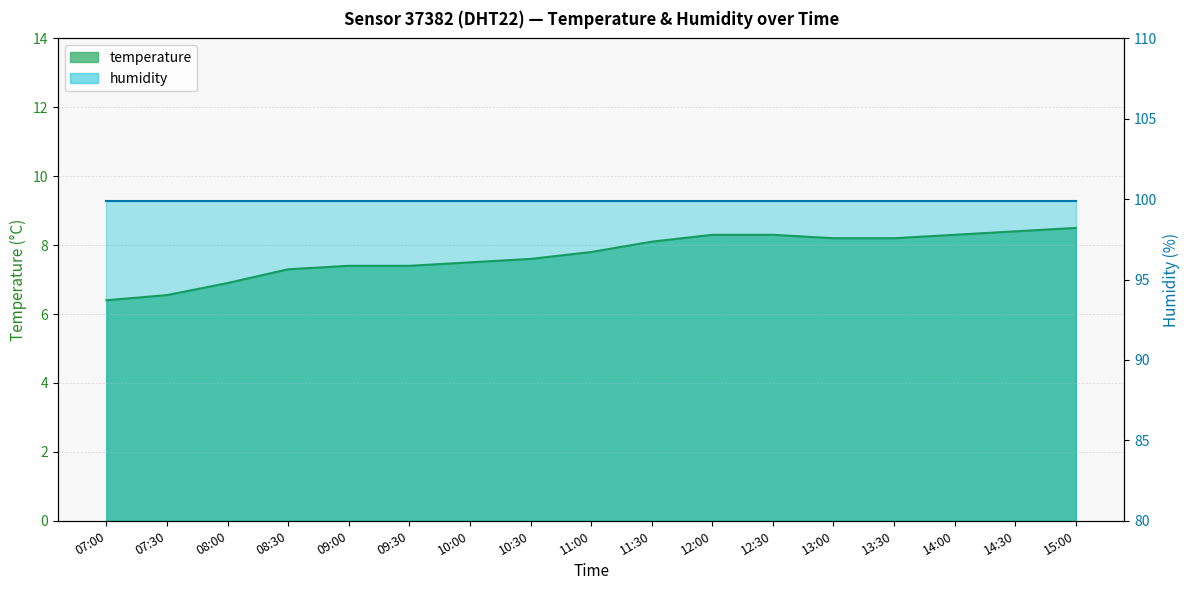

What is the difference between the values at 09:00 and 13:30?

0.8